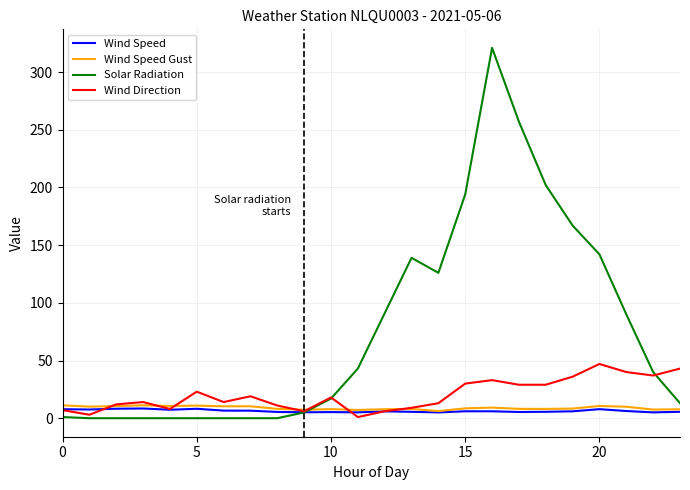

In Wind Speed, how many points are lower than both neighbors (excluding endpoints)?

7